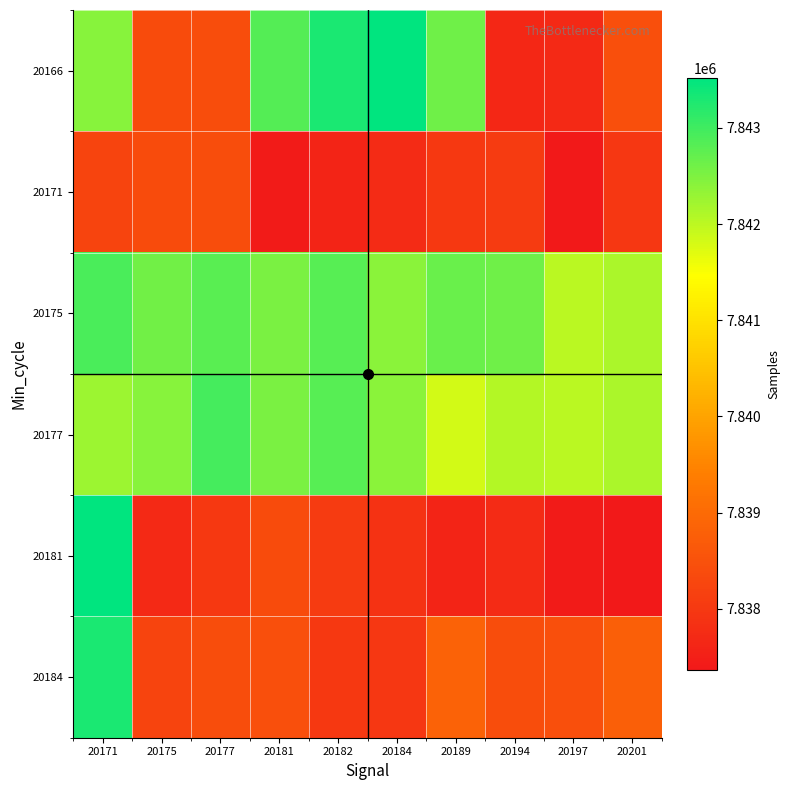

Reading left to right, what are all the values shown in this chart?

20166: 20171=7842418	20175=7838388	20177=7838408	20181=7842846	20182=7843305	20184=7843522	20189=7842631	20194=7837673	20197=7837677	20201=7838457
20171: 20171=7838246	20175=7838388	20177=7838408	20181=7837418	20182=7837600	20184=7837724	20189=7838010	20194=7838056	20197=7837363	20201=7837986
20175: 20171=7842898	20175=7842605	20177=7842785	20181=7842513	20182=7842802	20184=7842399	20189=7842674	20194=7842631	20197=7842021	20201=7842139
20177: 20171=7842260	20175=7842418	20177=7842956	20181=7842513	20182=7842802	20184=7842399	20189=7841836	20194=7842056	20197=7842021	20201=7842139
20181: 20171=7843522	20175=7837677	20177=7838010	20181=7838388	20182=7838056	20184=7837871	20189=7837600	20194=7837724	20197=7837418	20201=7837363
20184: 20171=7843305	20175=7838246	20177=7838408	20181=7838457	20182=7838010	20184=7837986	20189=7838844	20194=7838406	20197=7838466	20201=7838774